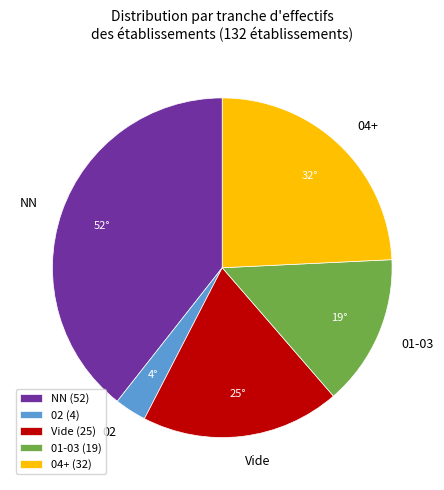

True or false: Vide accounts for 19% of the total.

True